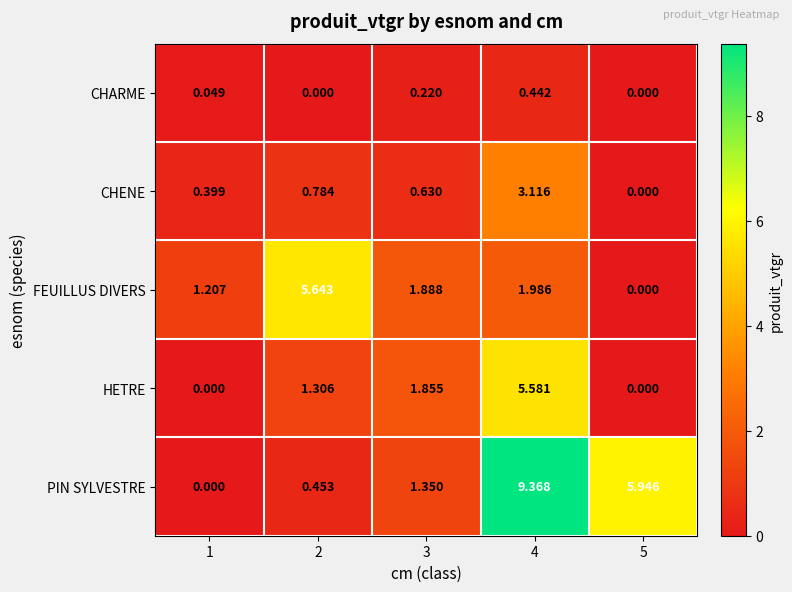

Which series has the largest range (max minus min)?

PIN SYLVESTRE